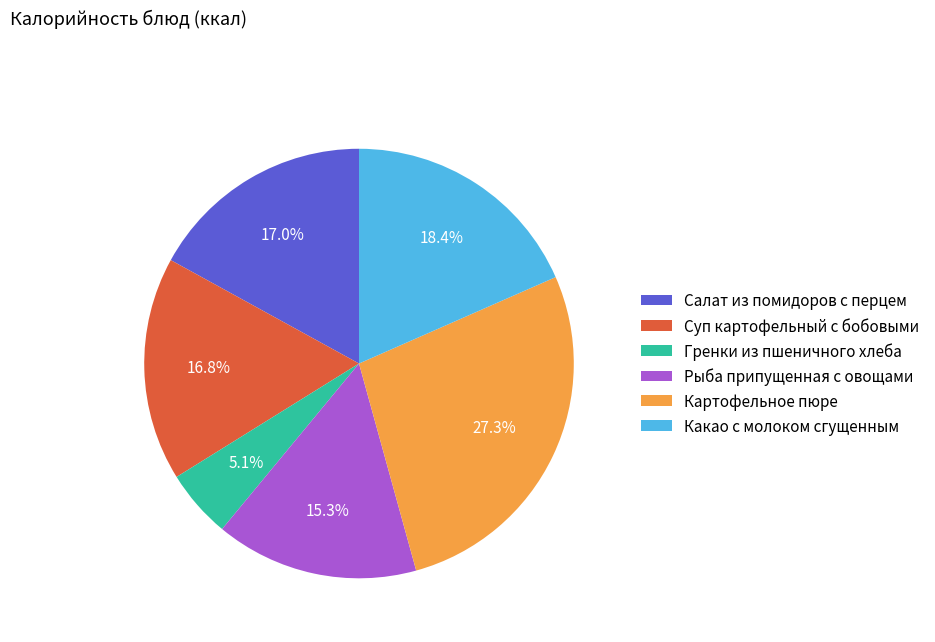

The Рыба припущенная с овощами slice represents 20% of the pie. True or false?

False